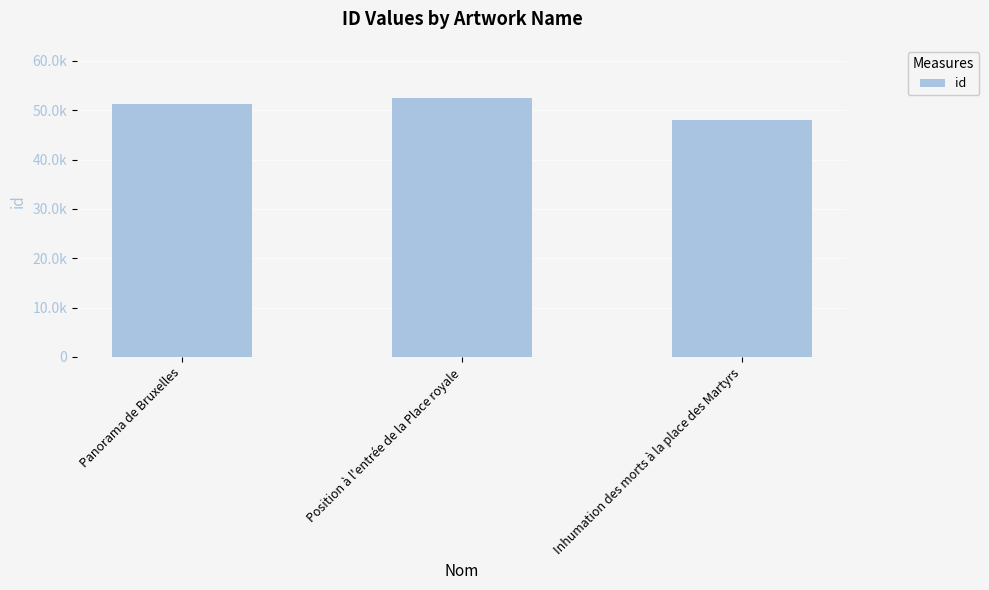

Does the chart contain any negative values?

No